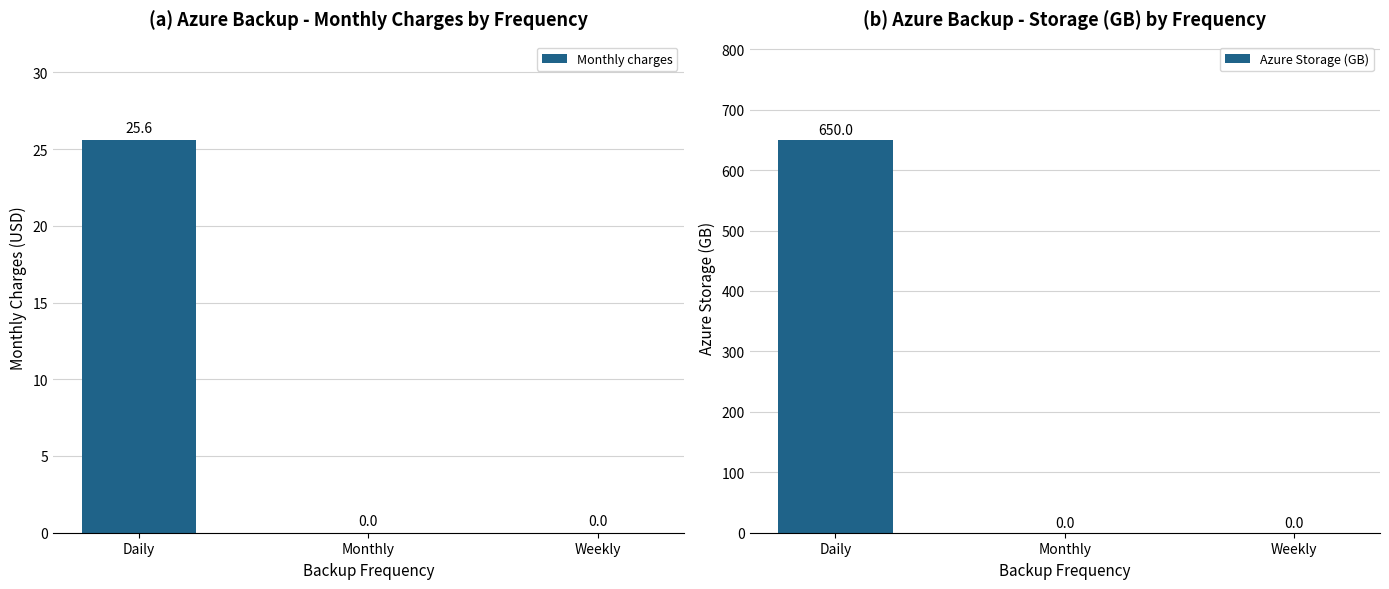

How many groups of bars are there?

3